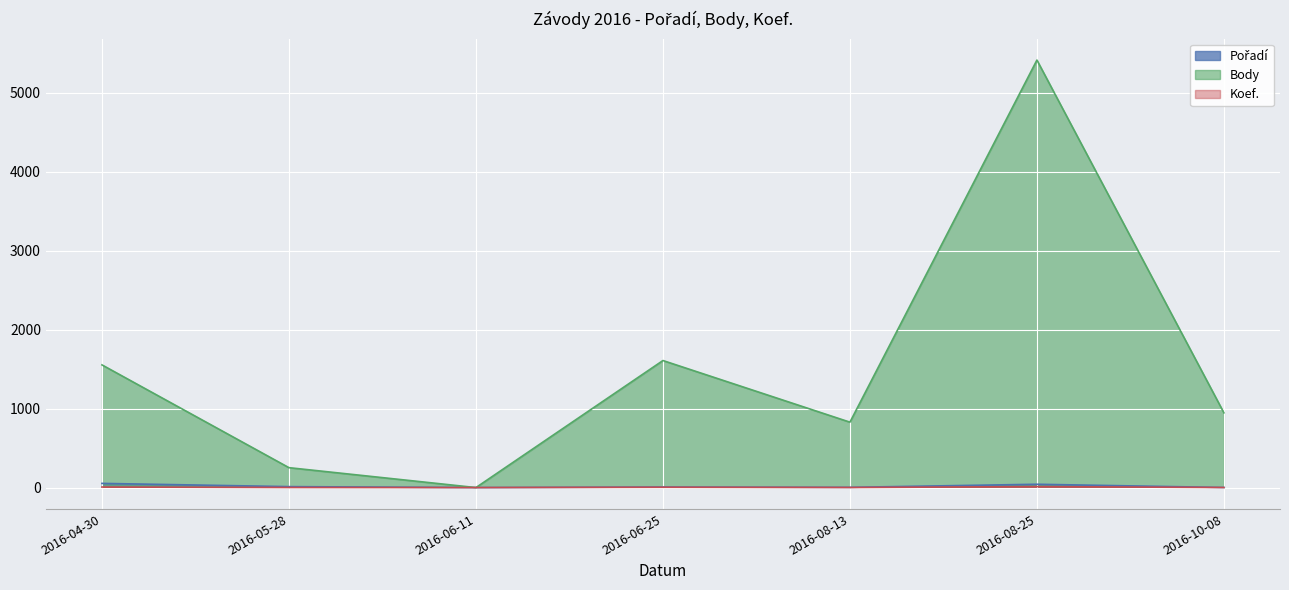

Reading left to right, transcribe all the data shown in this chart.

Pořadí: 53	12	0	7	3	42	1
Body: 1553	252	0	1608	828	5411	946
Koef.: 7	1	0	4	1	12	1